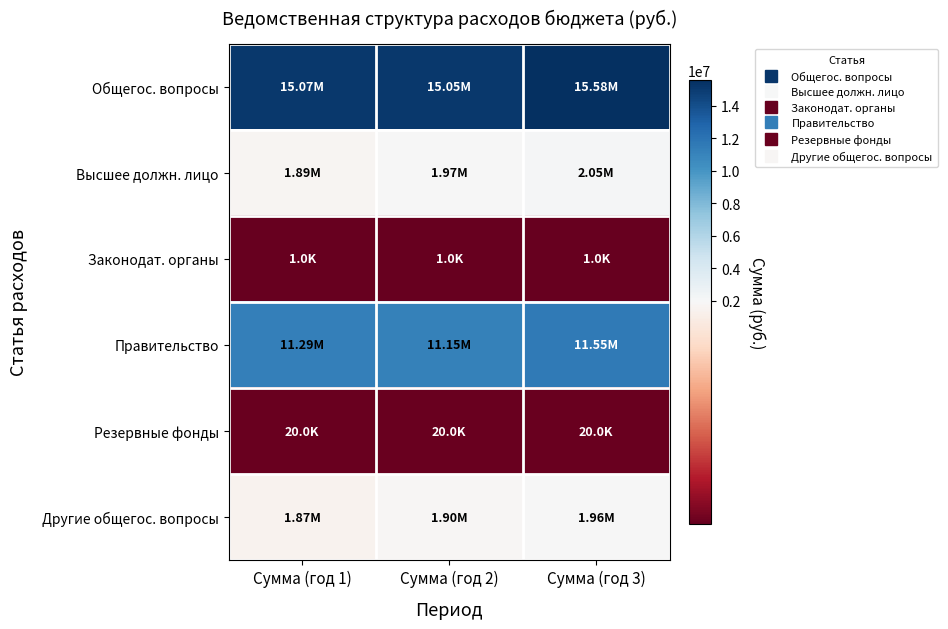

What is the maximum value shown in the chart?

15582041.6